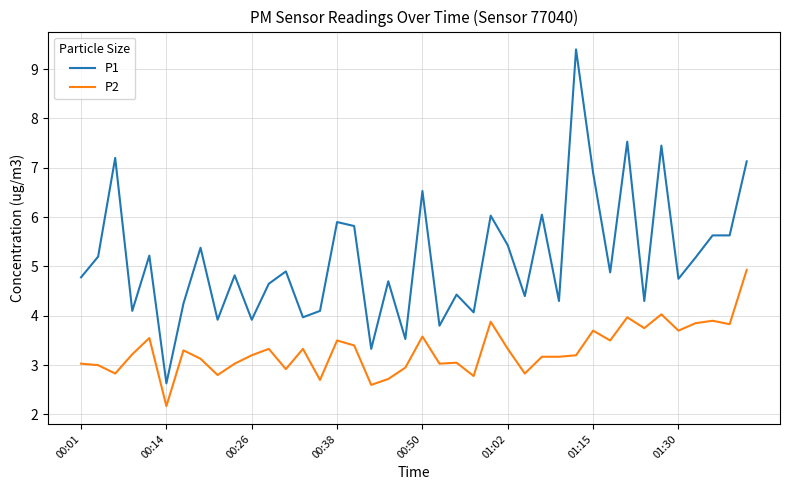

What is the maximum value for P2?

4.9